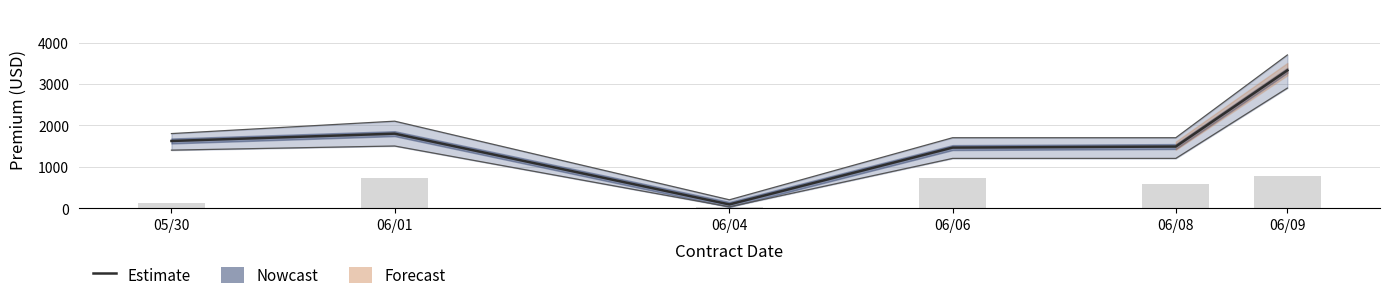

What is the label of the 2nd bar from the right?

06/08